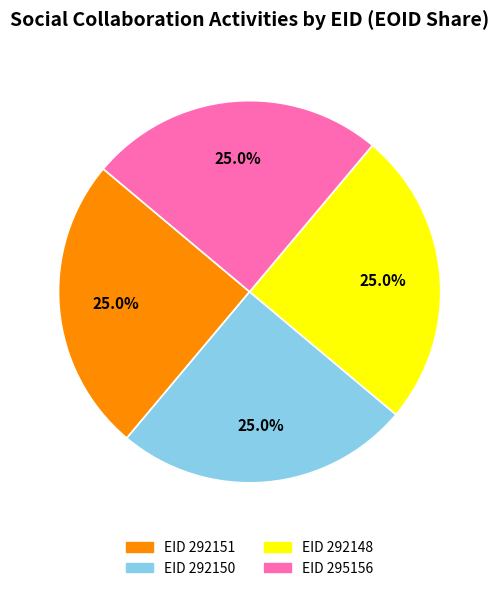

Does any single category account for the majority?

No